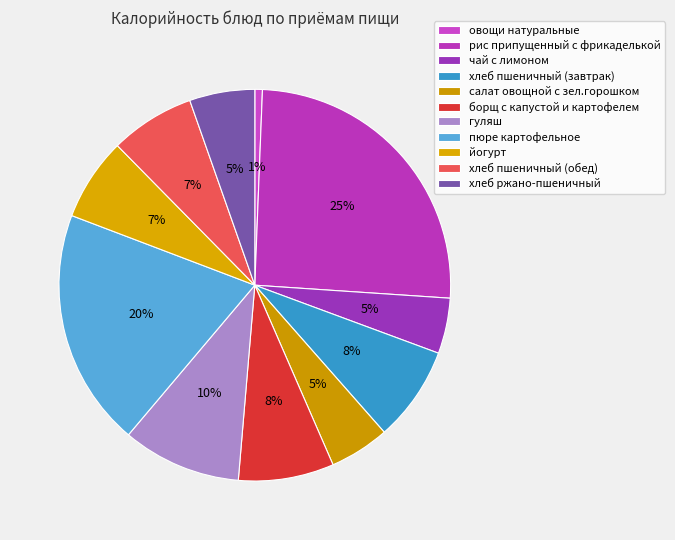

What is the ratio of the value at хлеб пшеничный (обед) to the value at овощи натуральные?

11.2